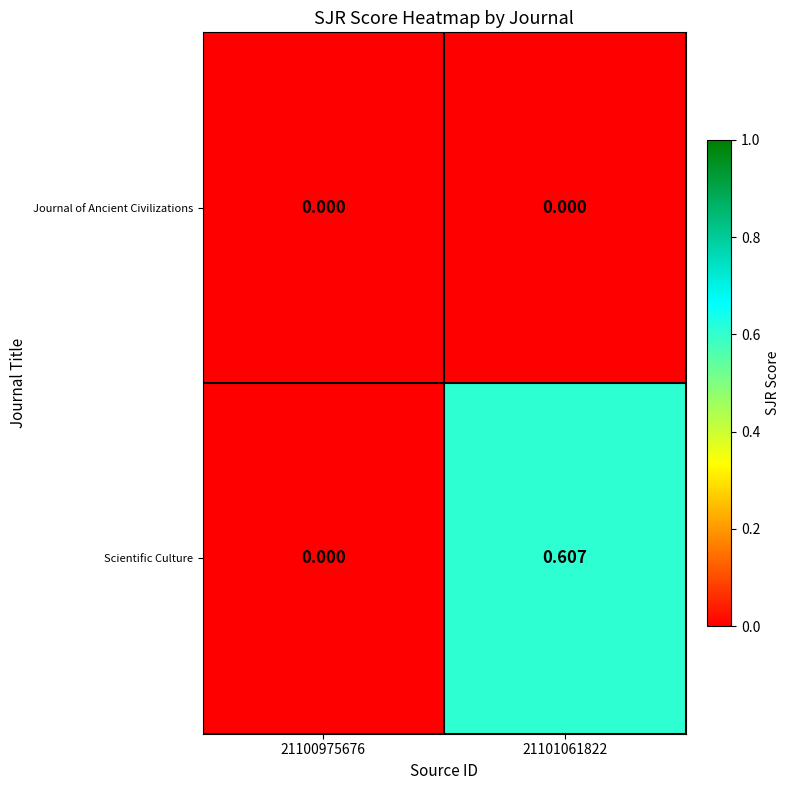

Which series has the largest range (max minus min)?

Scientific Culture